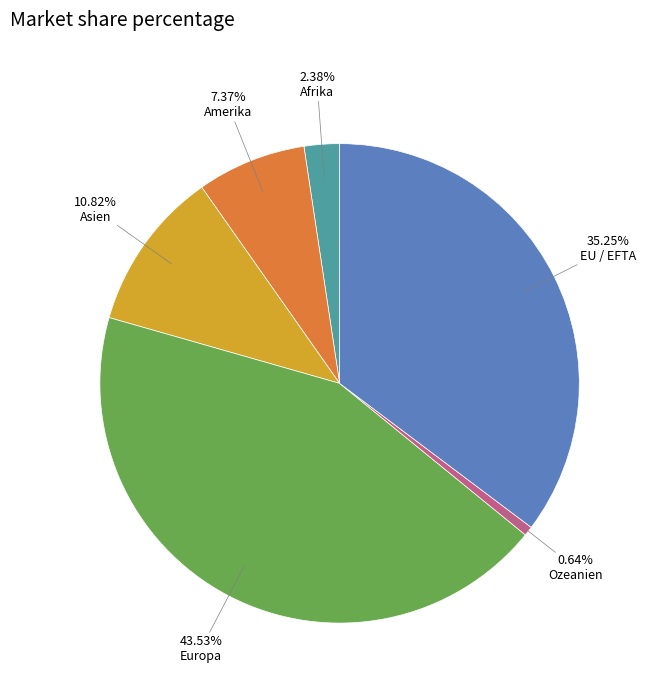

Between Amerika and Europa, which is larger?

Europa